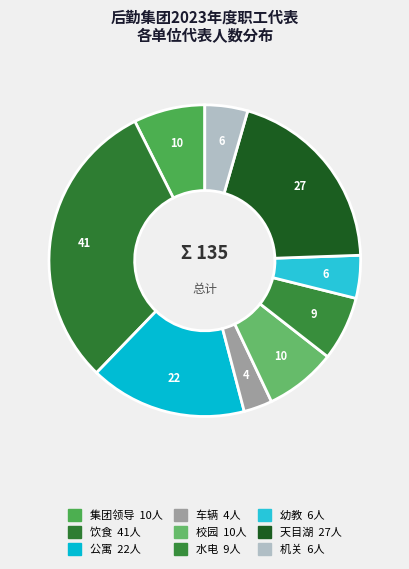

Between 公寓 and 机关, which is larger?

公寓